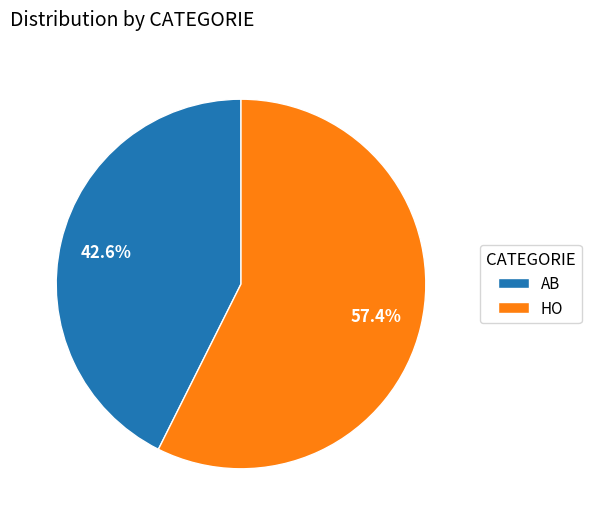

To the nearest percent, what is the average slice percentage?

50%